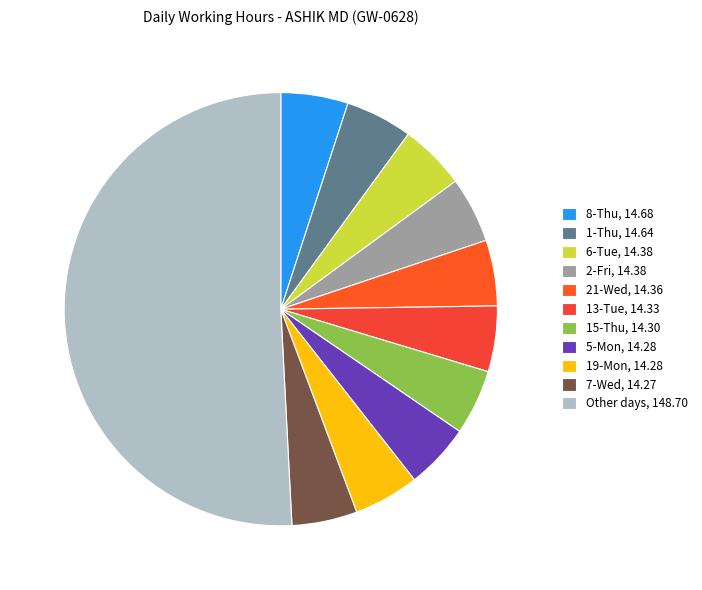

Count the number of slices in the pie.

11